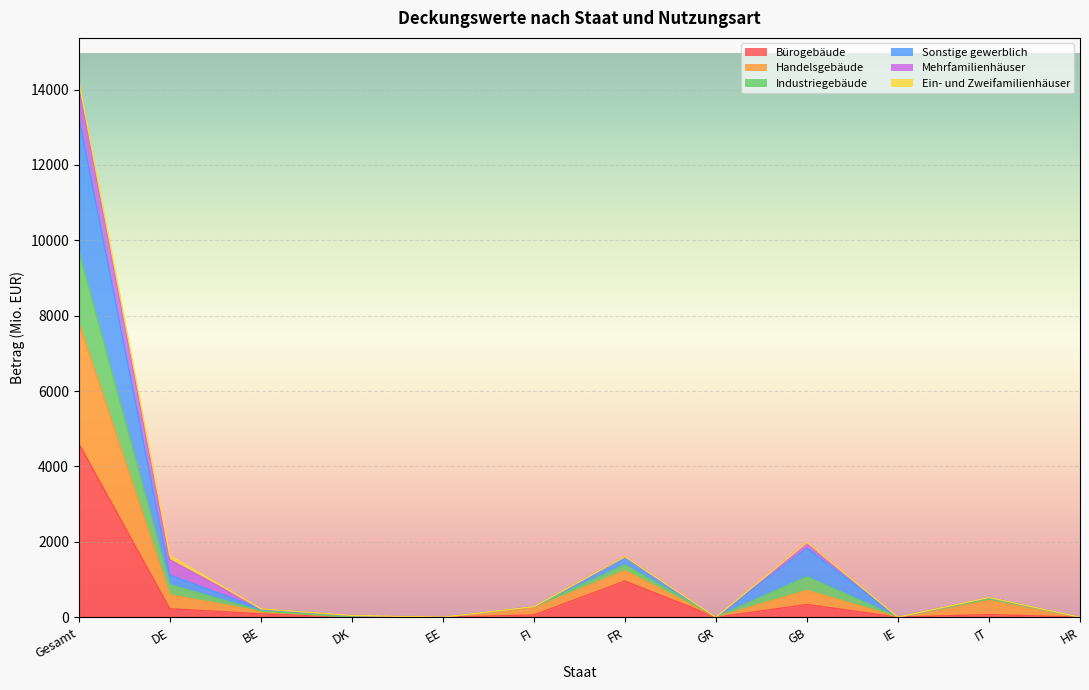

At which category is the sum across all series the highest?

Gesamt